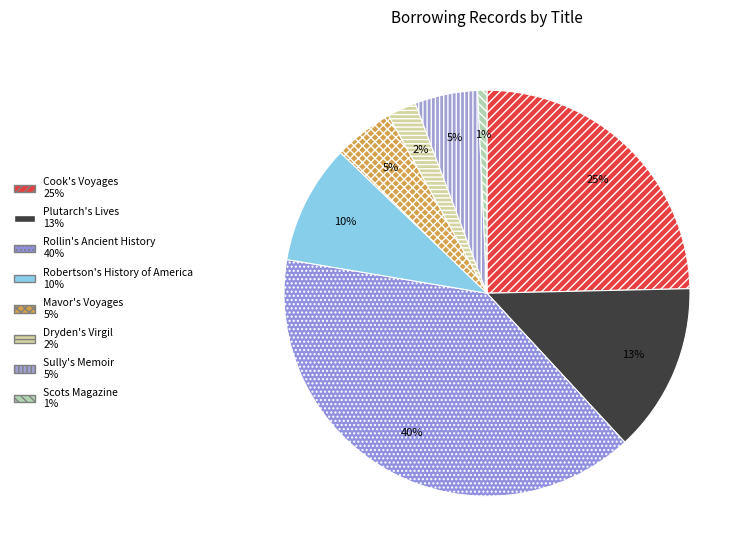

How much of the chart is everything except Robertson's History of America?

90.5%